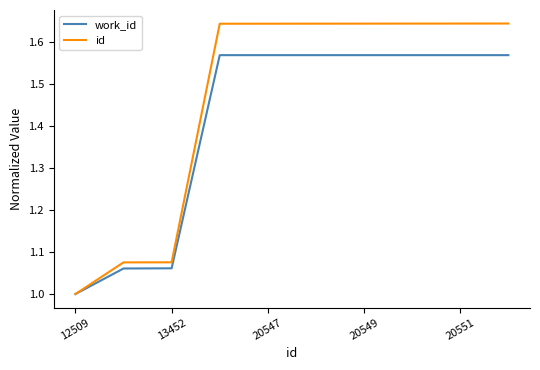

Which series has the largest total across all categories?

id